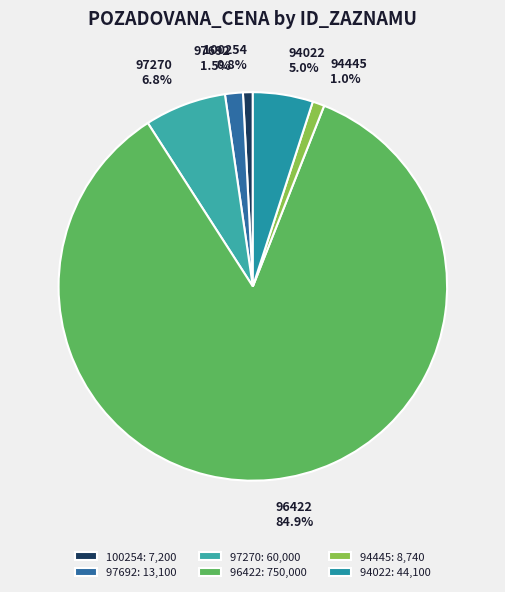

Which has a higher value, 94022 or 97270?

97270